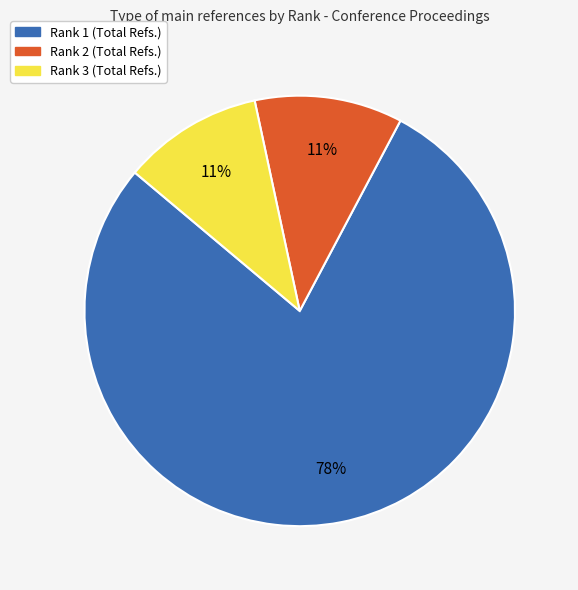

True or false: Rank 1 (Total Refs.) accounts for 78% of the total.

True